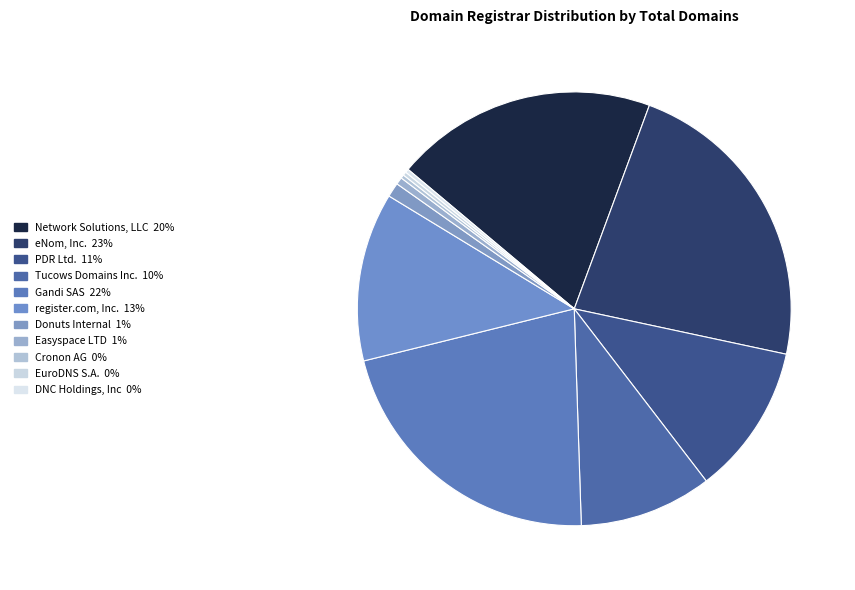

What portion of the pie excludes eNom, Inc.?

77.3%